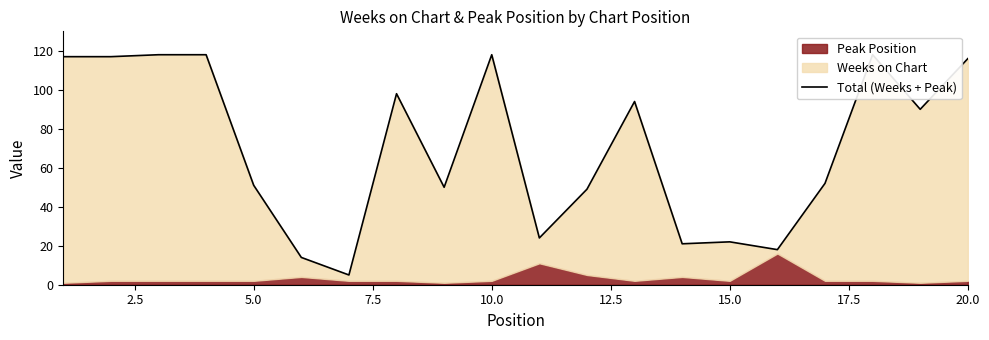

Approximately how many times larger is the value at 5.0 compared to 17?

1.0